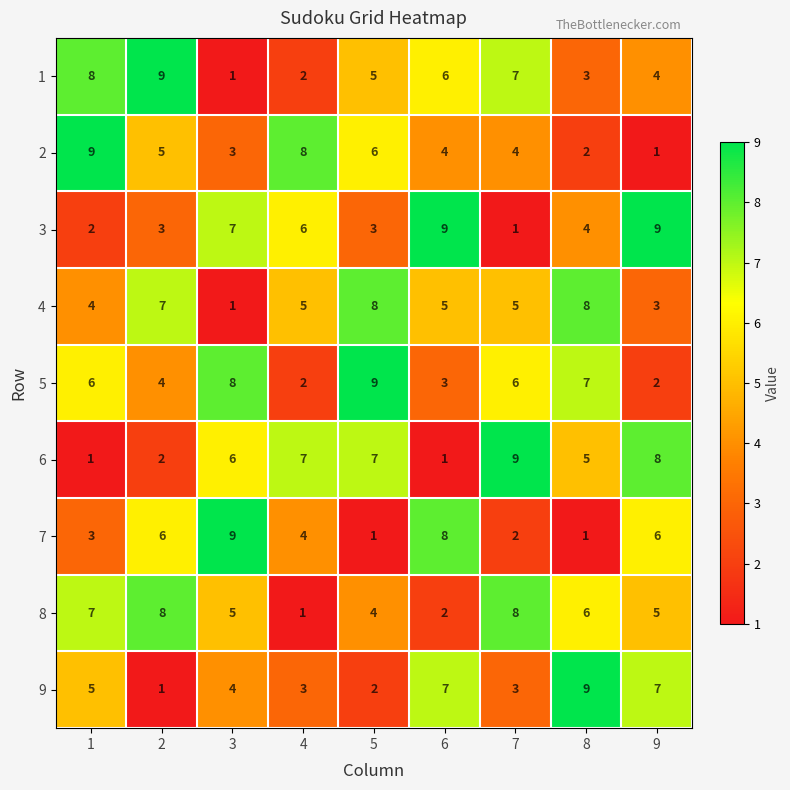

Which series changed the most between 5 and 9?

5